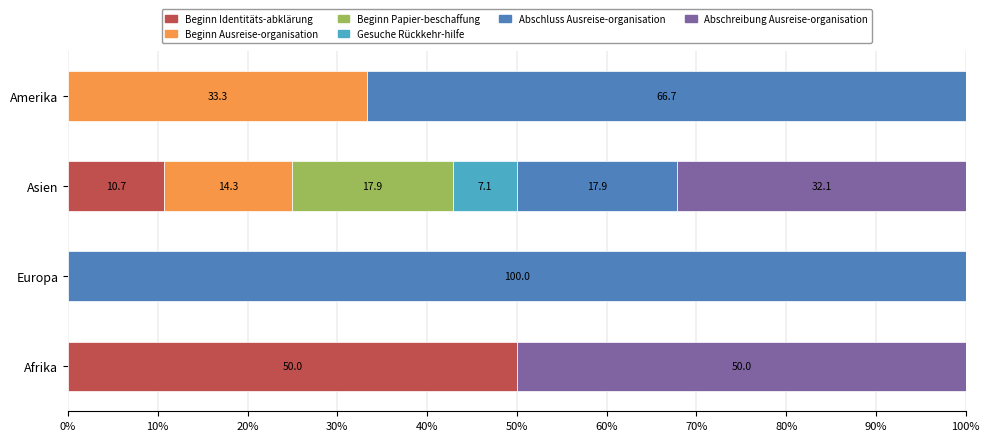

What is the total value across all series at Asien?

100.0